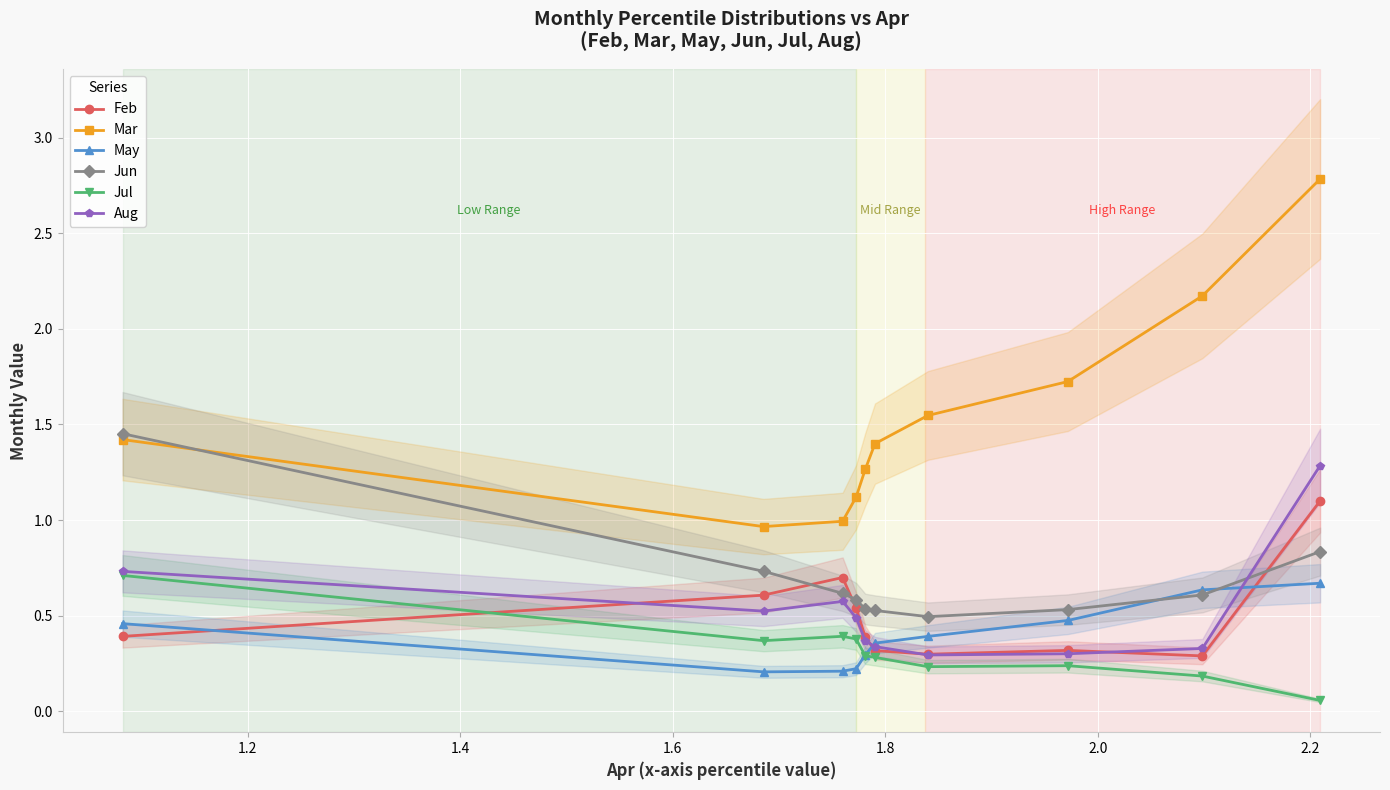

True or false: Feb and Mar intersect in this chart.

False